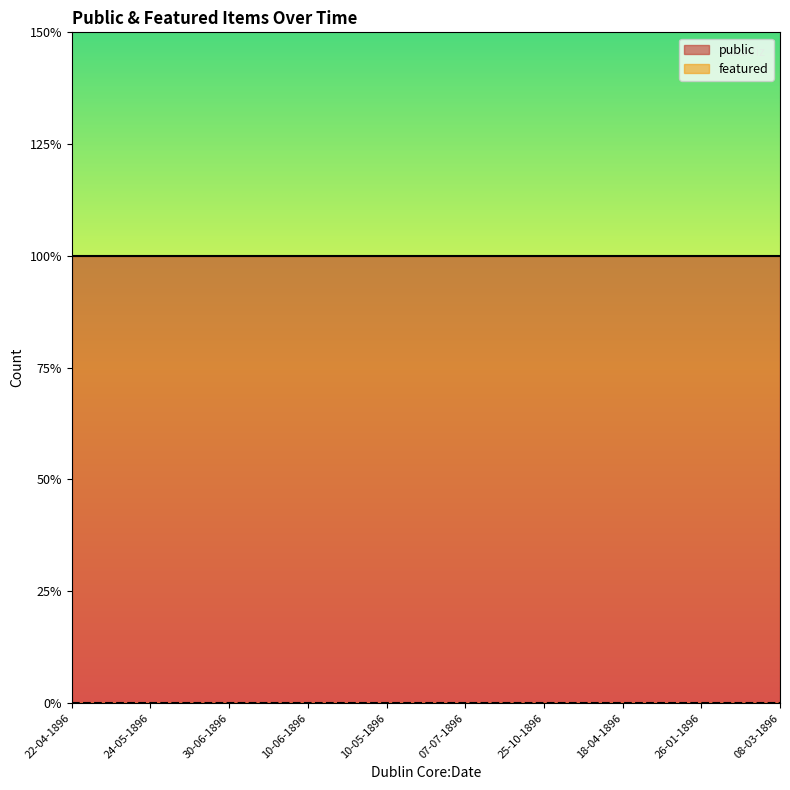

True or false: public and featured cross at least once.

False